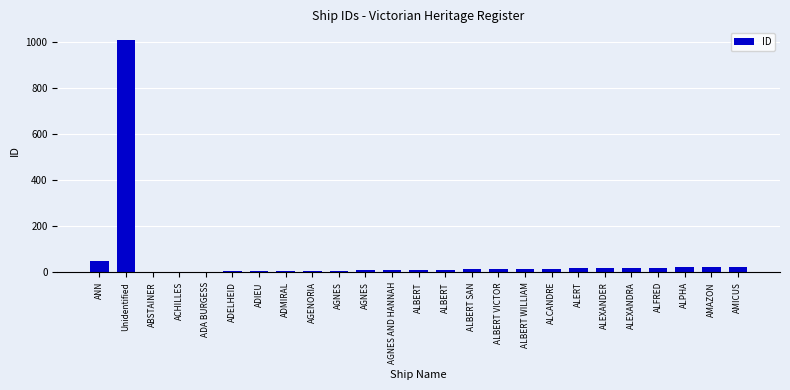

Which category has the highest value across all series?

Unidentified